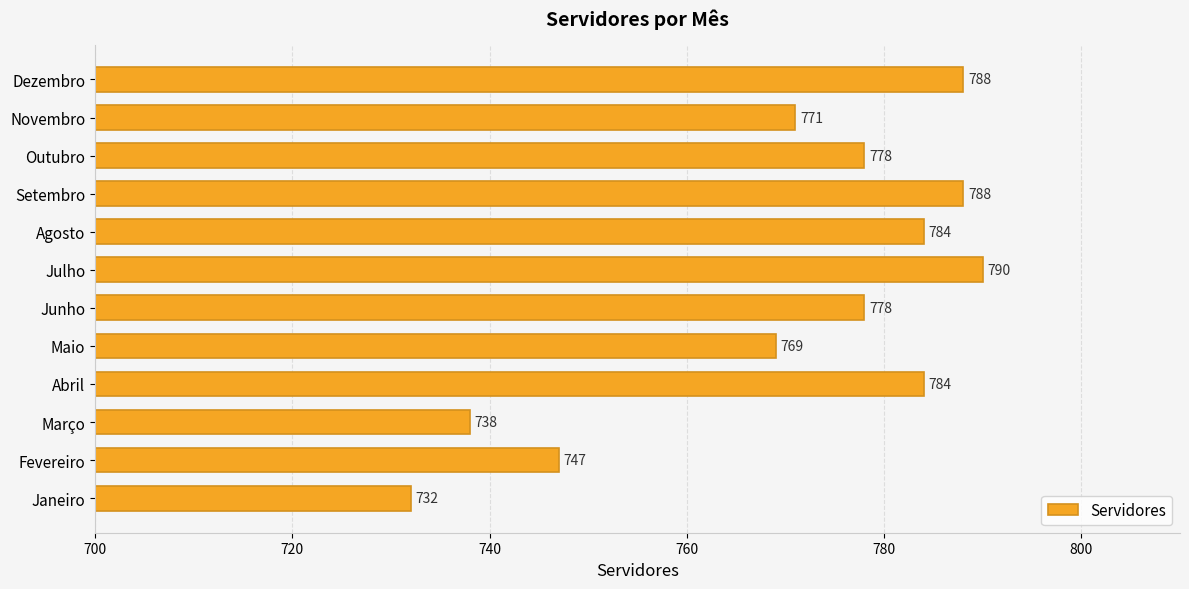

What value does the data have at Fevereiro, to the nearest 10?

750